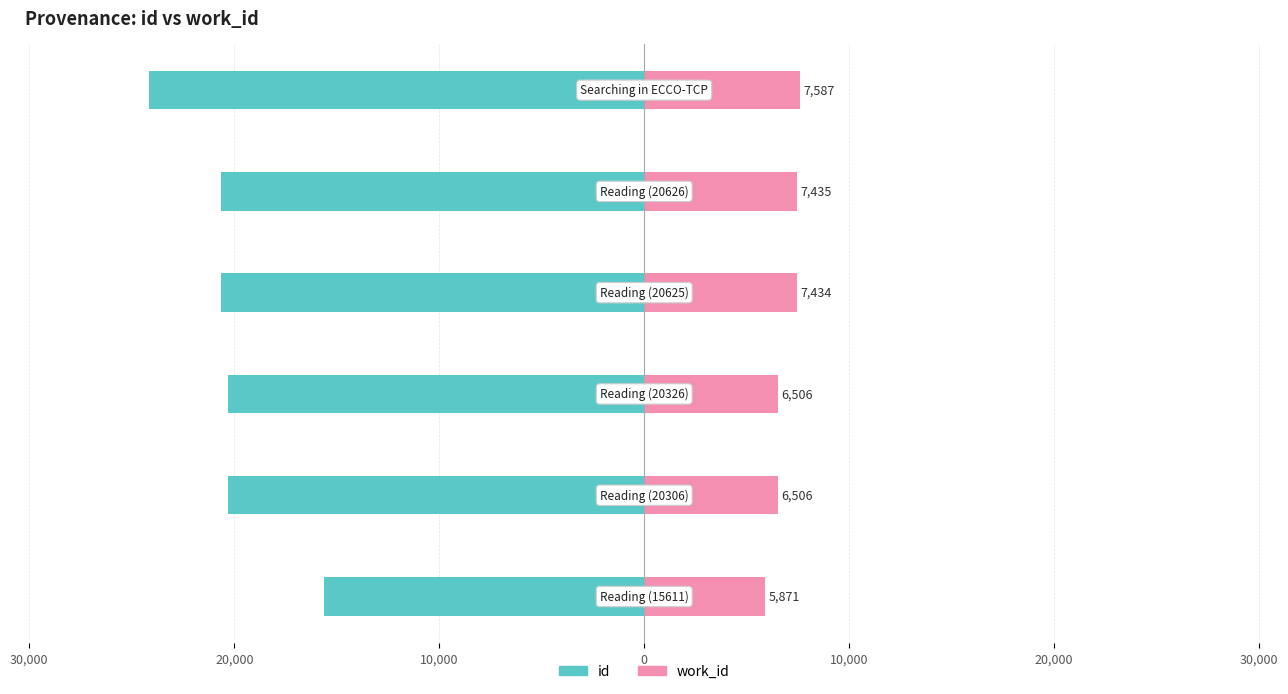

Rank the series by their average value, from lowest to highest.

id, work_id